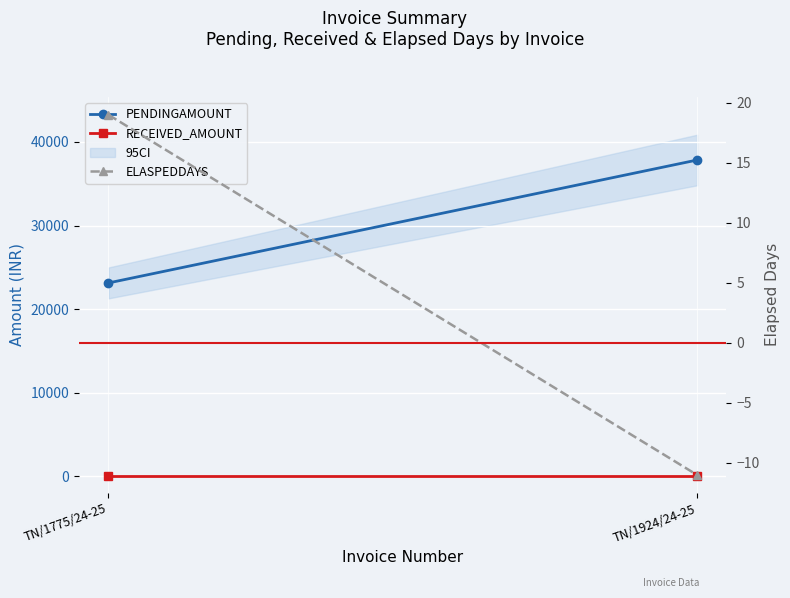

Reading right to left, list all the values displayed in this chart.

PENDINGAMOUNT: TN/1924/24-25=37837	TN/1775/24-25=23129
RECEIVED_AMOUNT: TN/1924/24-25=0	TN/1775/24-25=0
ELASPEDDAYS: TN/1924/24-25=-11	TN/1775/24-25=19
Zero Days Line: TN/1924/24-25=0	TN/1775/24-25=0